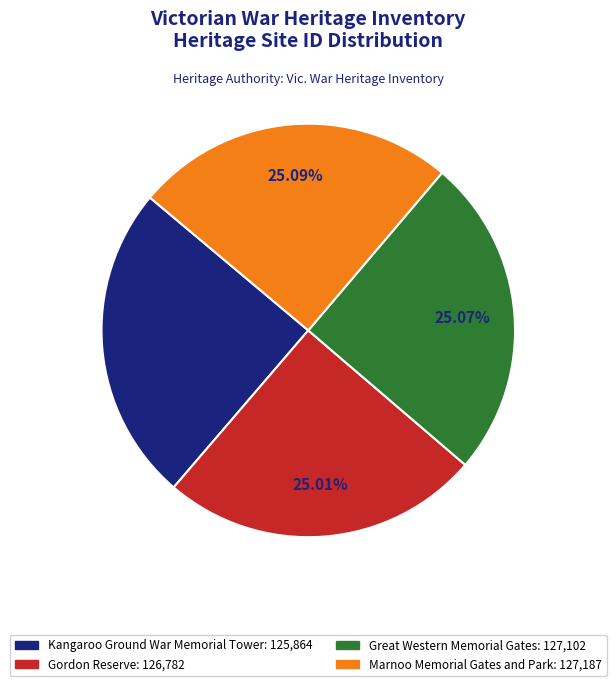

What percentage is the Great Western Memorial Gates slice, to the nearest percent?

25%